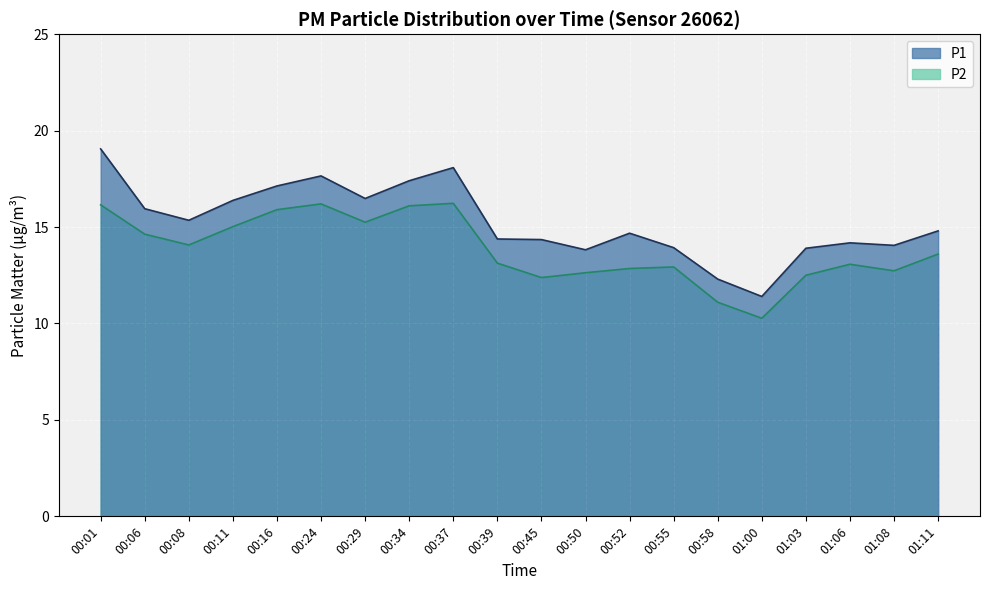

At how many categories does at least one series exceed 16?

7